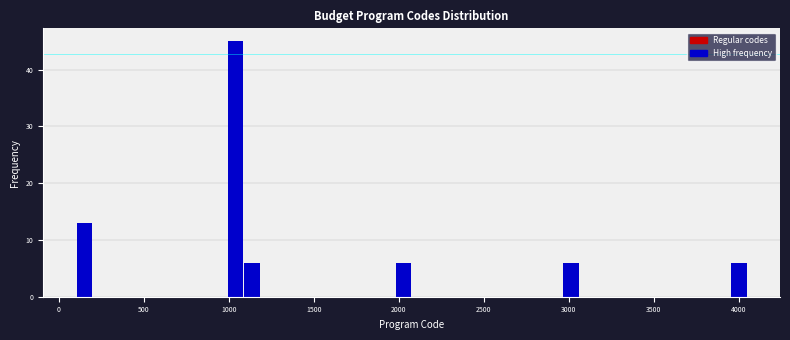

Read against the x-axis, roughly where is the centre of the tallest bar?

1050